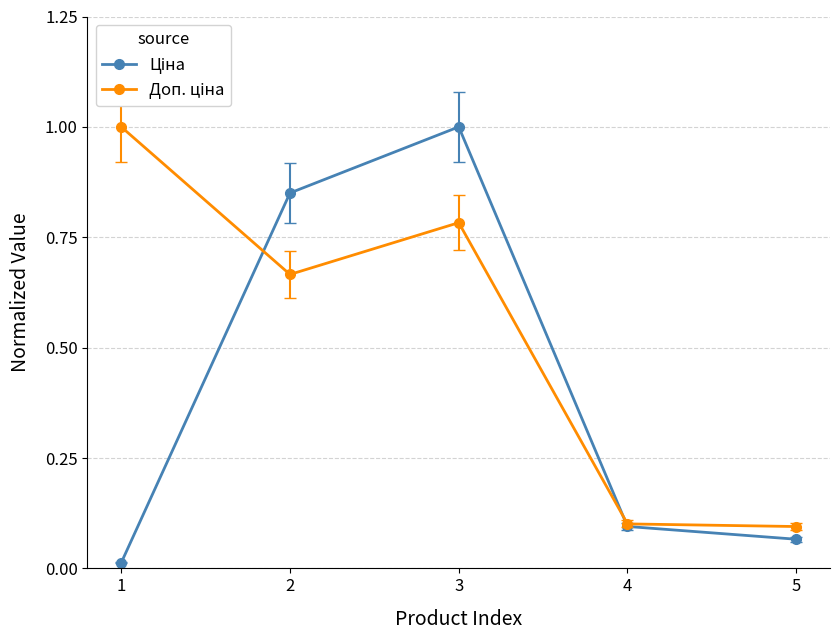

Does the chart display data point markers on the line(s)?

Yes